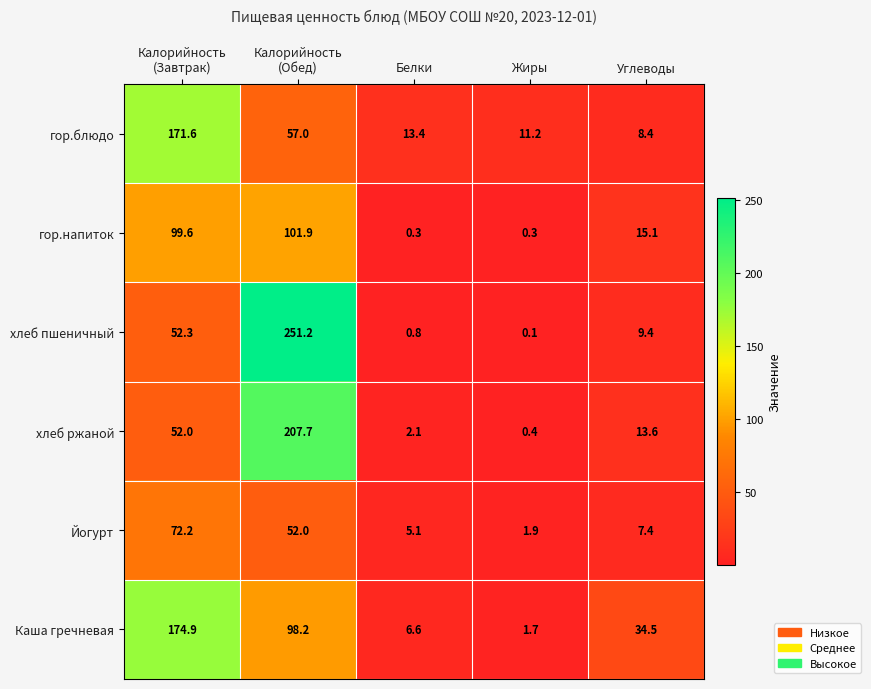

Where is гор.напиток nearest to the value 51?

Углеводы